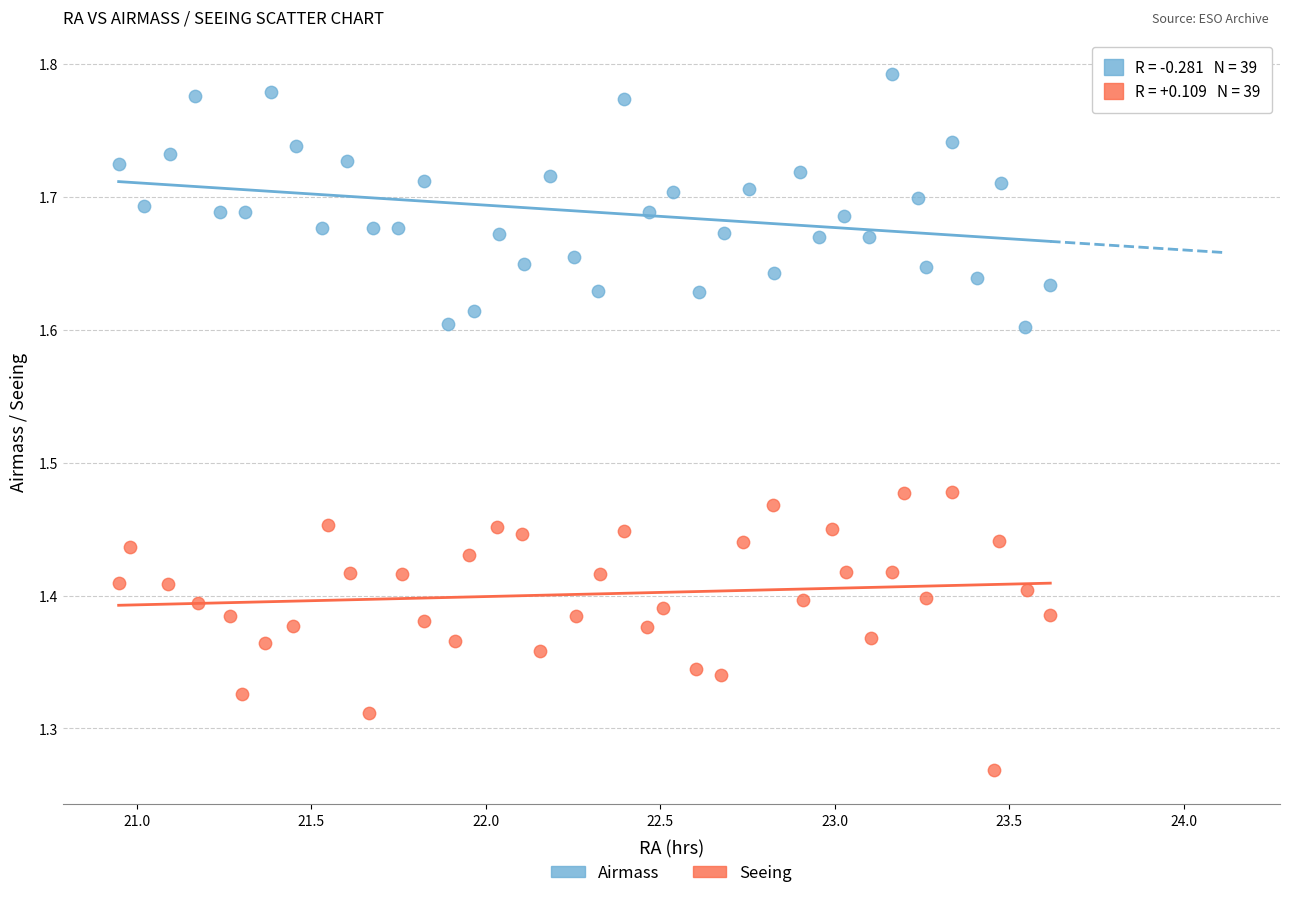

Which series has the widest spread of Y values?

Seeing